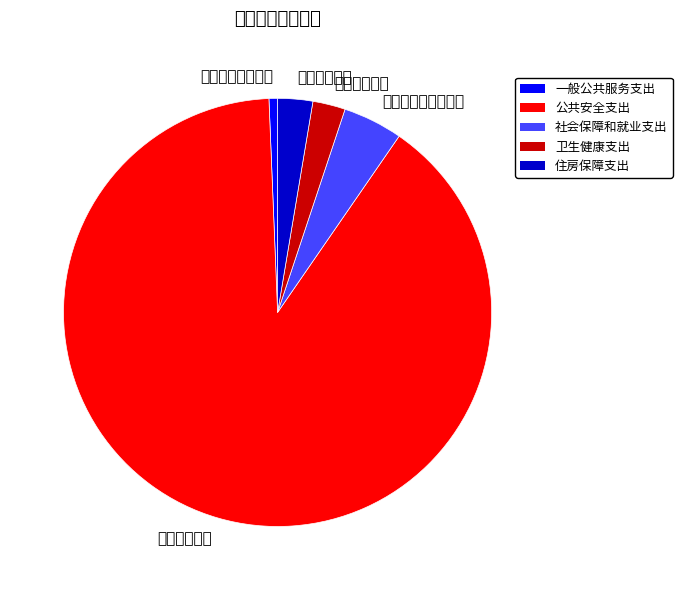

Which slice is the smallest?

一般公共服务支出